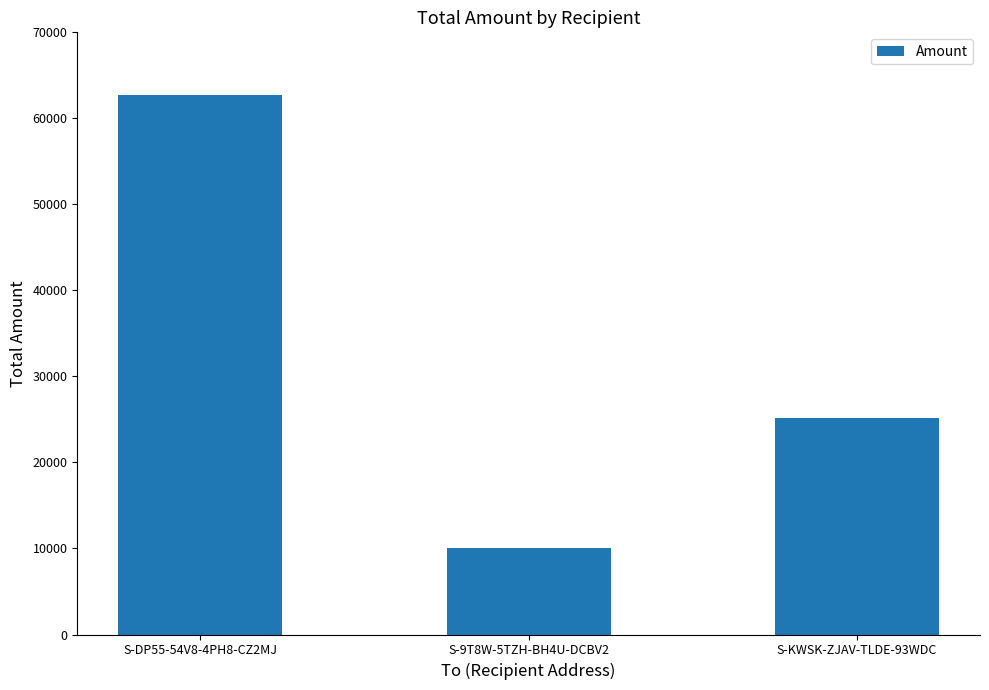

True or false: the data shows 15358 at S-DP55-54V8-4PH8-CZ2MJ.

False